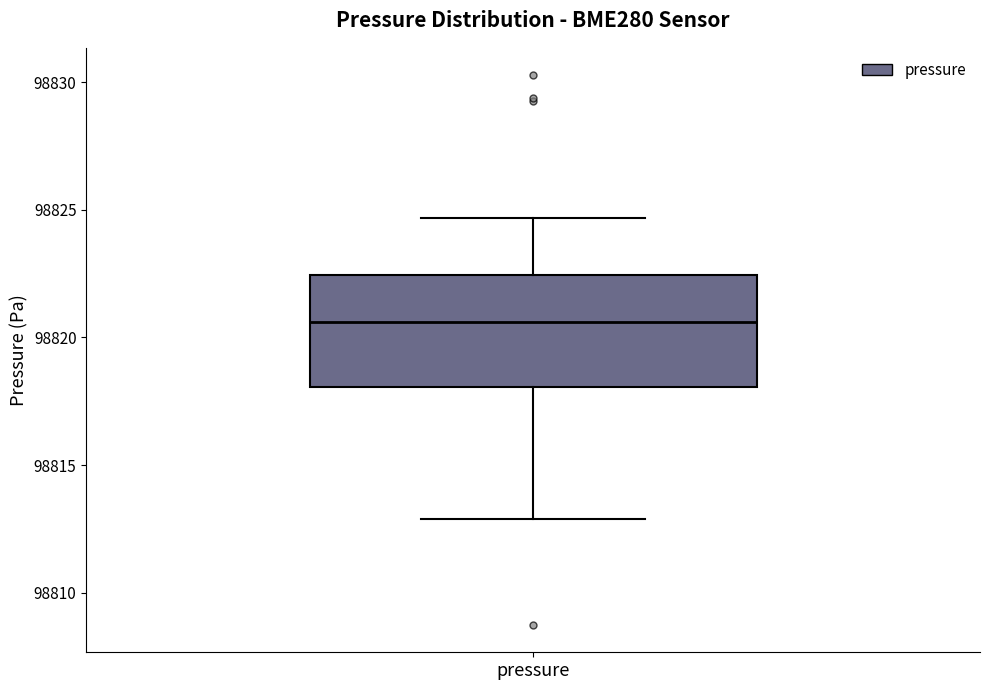

Transcribe this box plot: give where the median line is, the range the box spans, and where the two whiskers end, as read against the y-axis. The values are not printed on the chart, so give them approximately, as read against the axis.

median 98820.5, box 98818.0 to 98822.5, whiskers 98813.0 to 98824.5